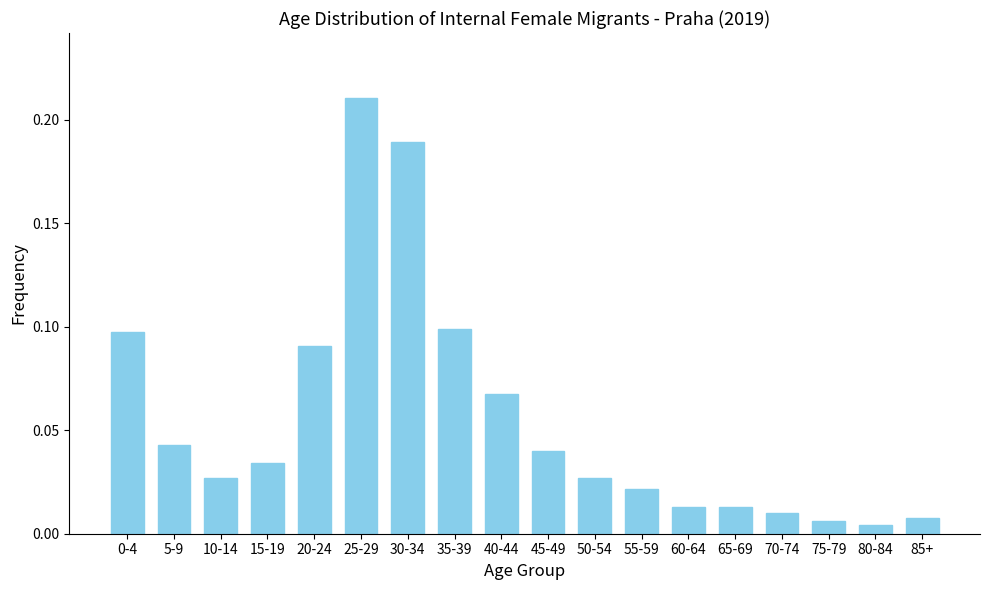

Which category has the highest value across all series?

25-29